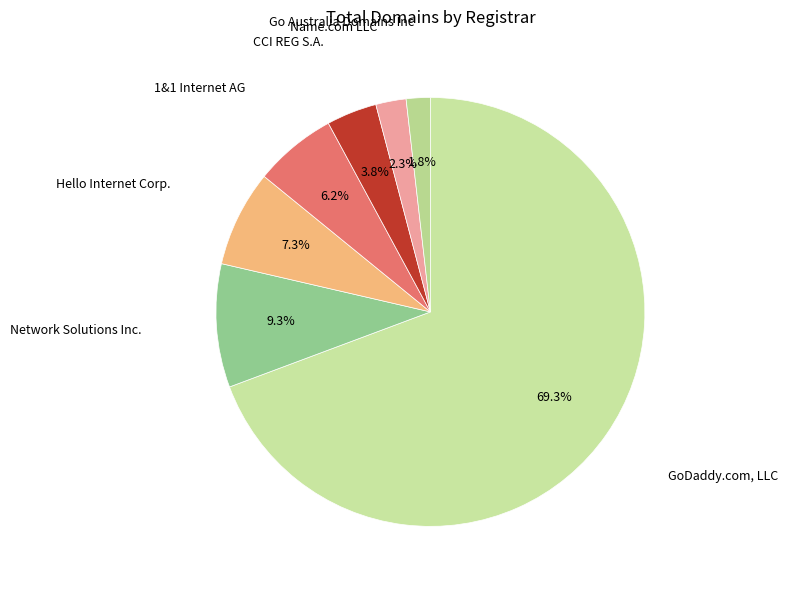

How many slices are in this pie chart?

7